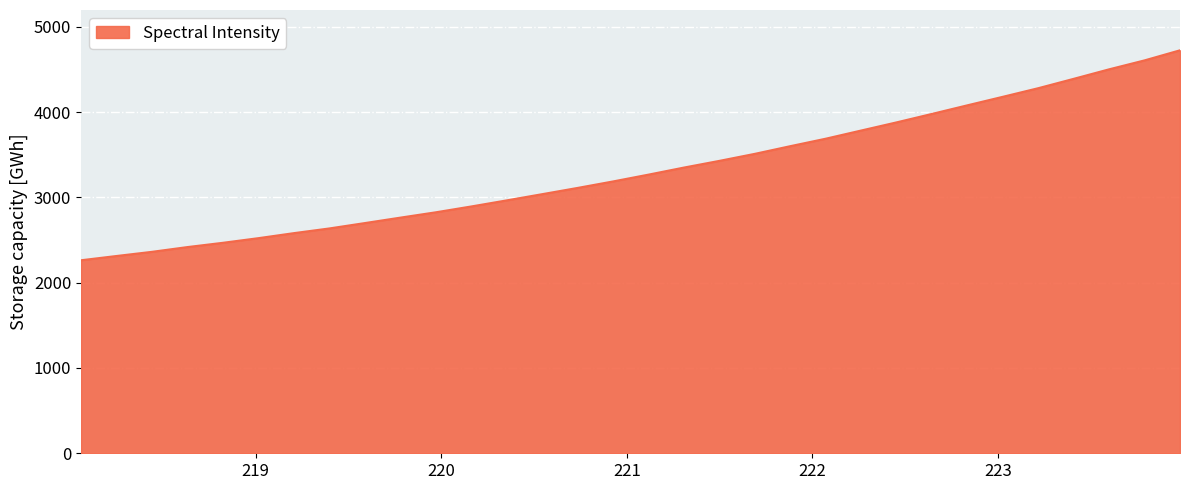

What is the greatest value displayed?

4724.6